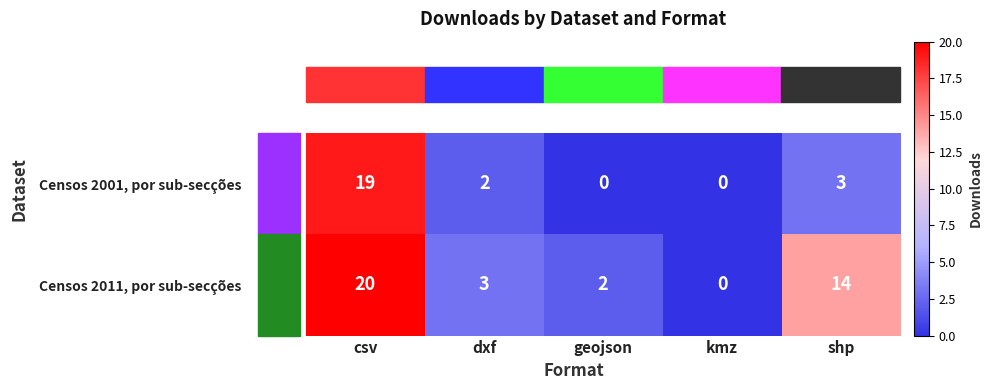

What is the average value of the Censos 2001, por sub-secções series?

5